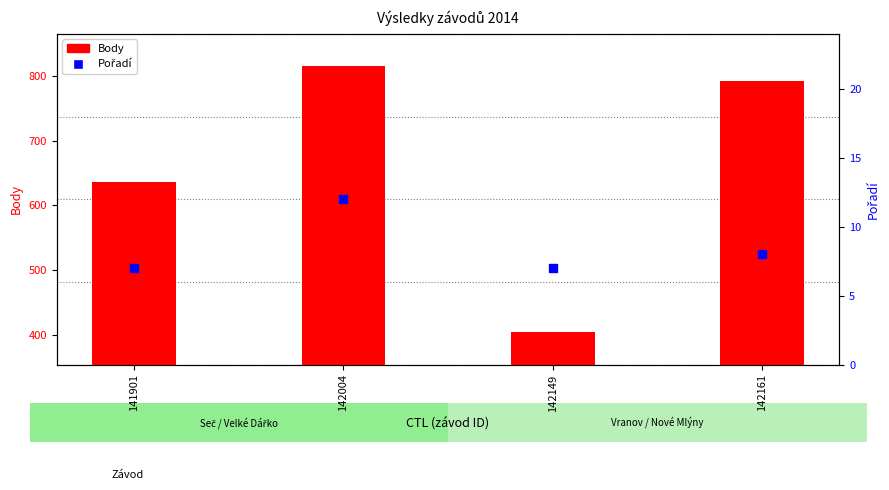

What is the lowest value of the Body series?

404